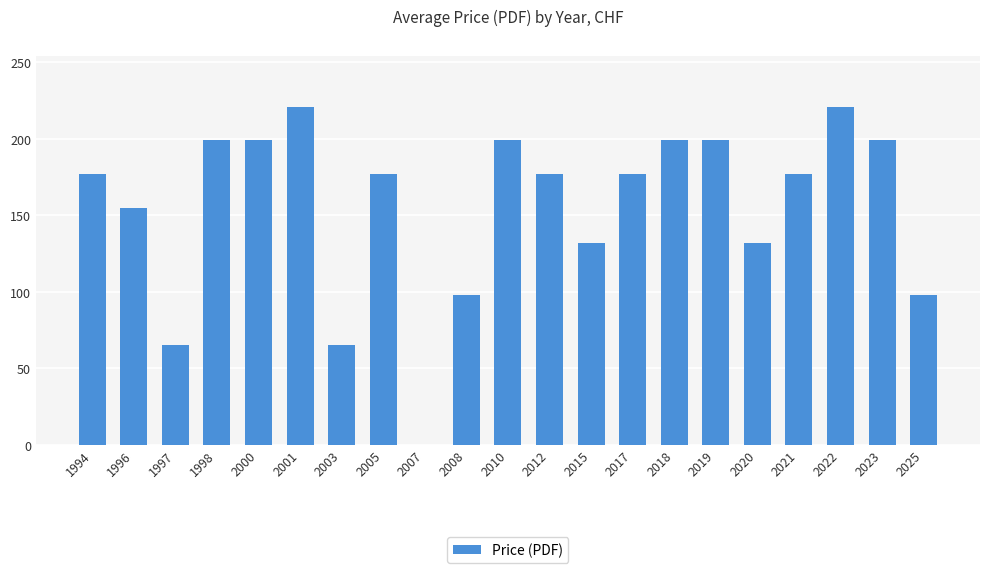

Reading right to left, extract all data points from this chart.

2025=98	2023=199	2022=221	2021=177	2020=132	2019=199	2018=199	2017=177	2015=132	2012=177	2010=199	2008=98	2007=0	2005=177	2003=65	2001=221	2000=199	1998=199	1997=65	1996=155	1994=177